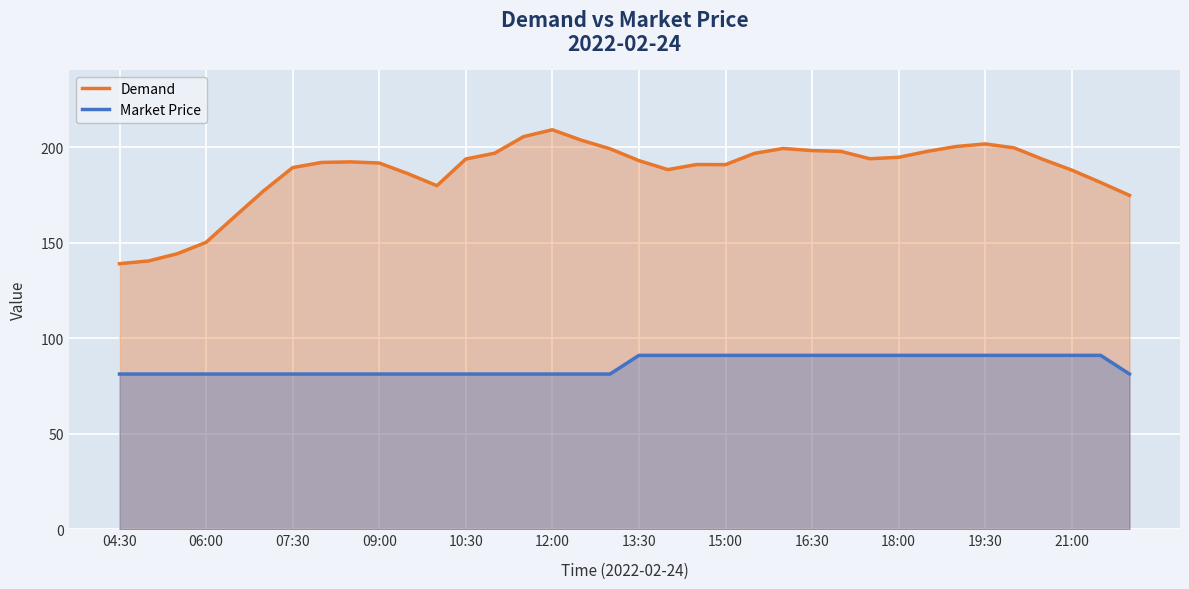

What is the total value across all series at 25?

288.8